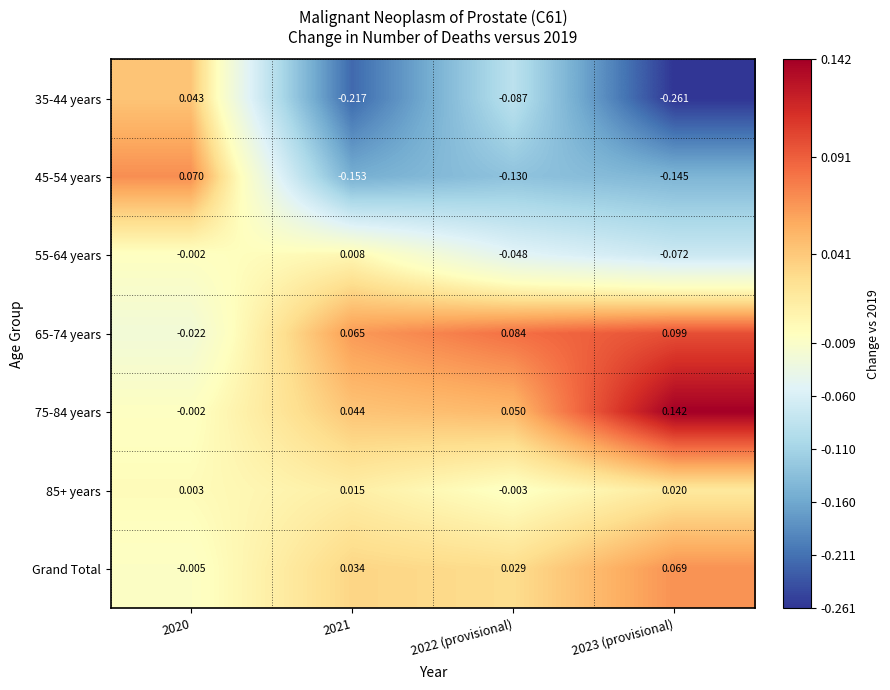

Is the value of 85+ years at 2023 (provisional) greater than the value of 75-84 years at 2020?

Yes